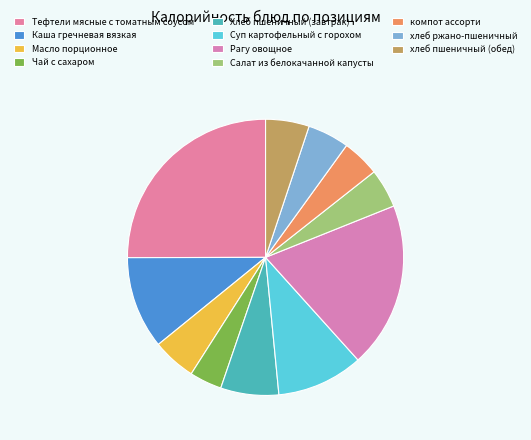

Does any single category account for the majority?

No